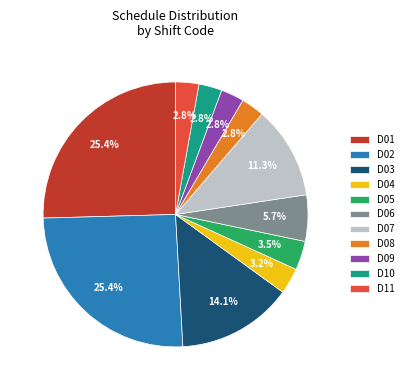

Is the sum of D03 and D02 greater than half?

No